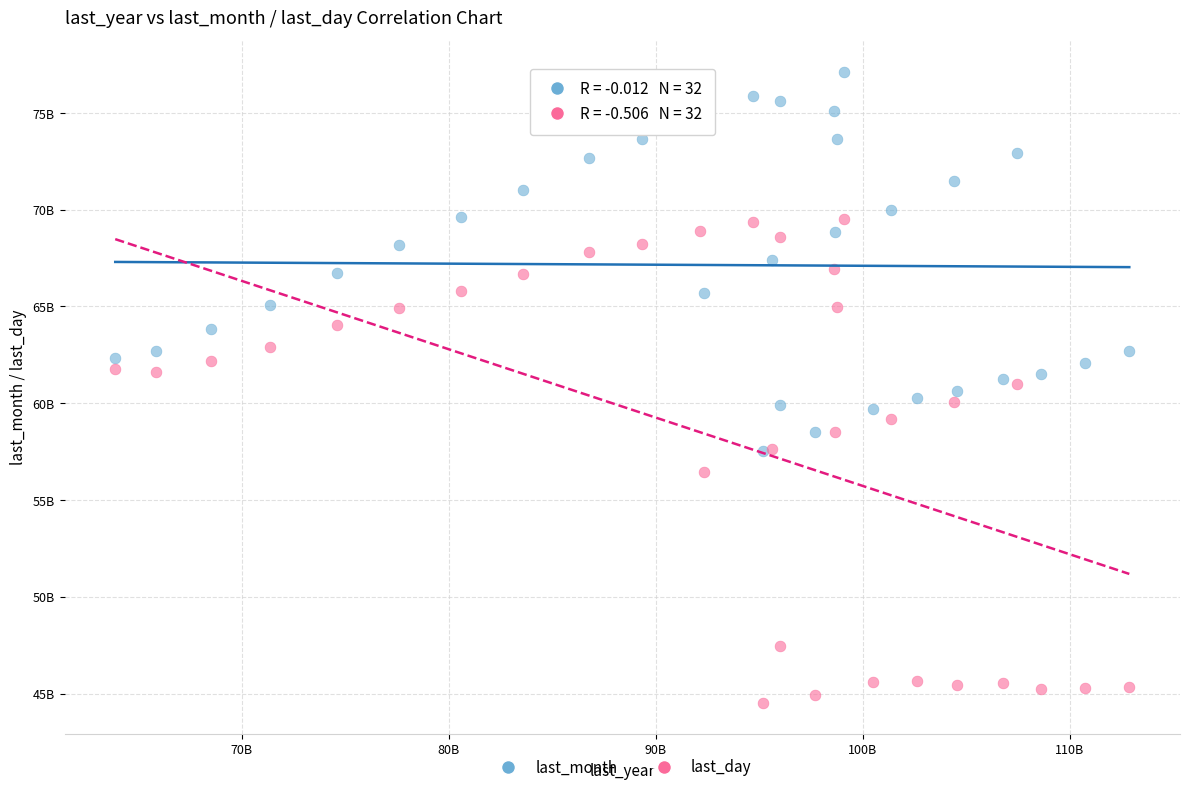

Which series reaches the maximum Y coordinate?

last_month